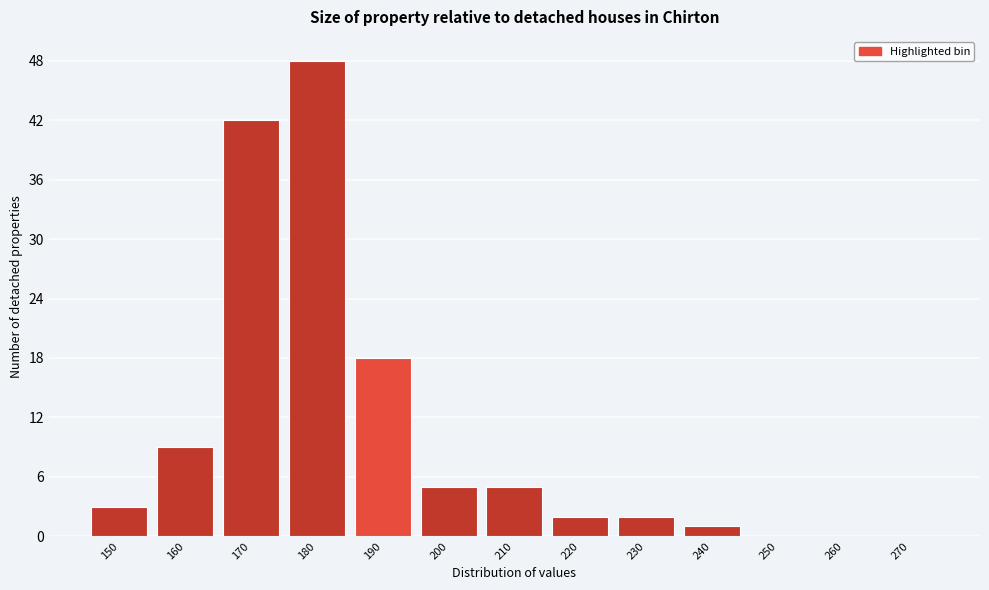

Reading right to left, what are all the values shown in this chart?

270=0	260=0	250=0	240=1	230=2	220=2	210=5	200=5	190=18	180=48	170=42	160=9	150=3